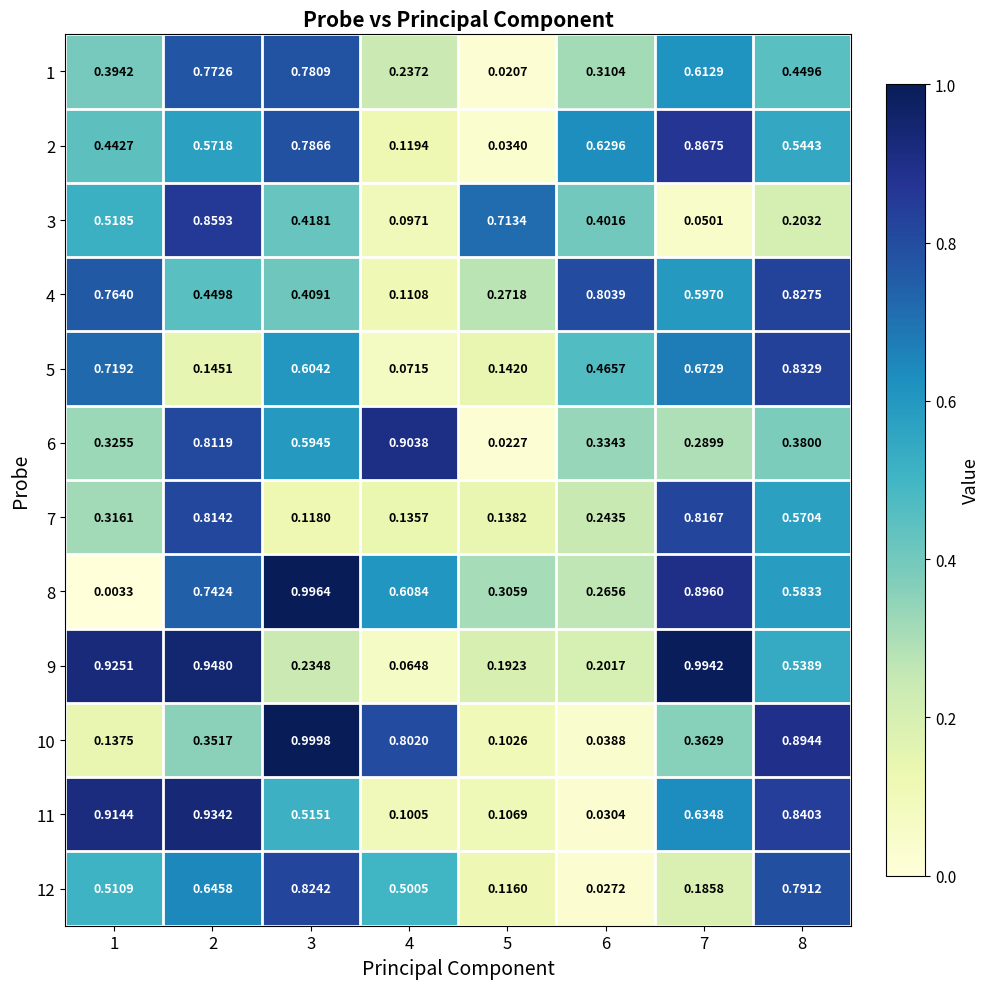

At 1, list the series in order from smallest to largest.

8, 10, 7, 6, 1, 2, 12, 3, 5, 4, 11, 9